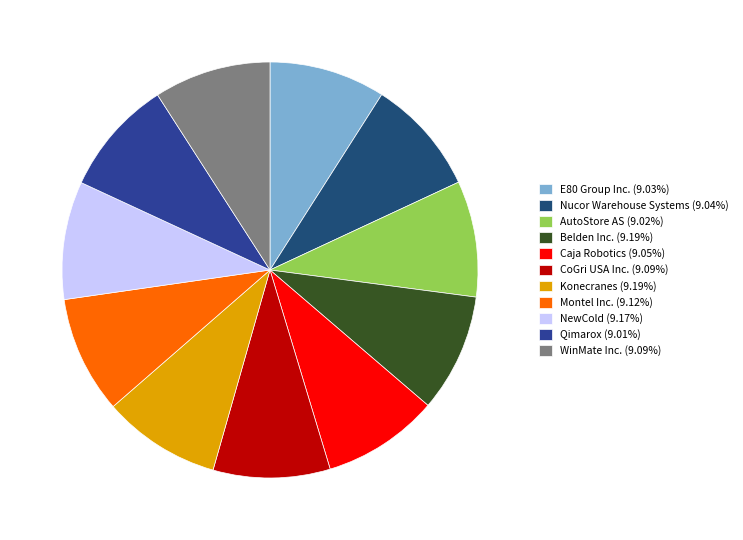

Between CoGri USA Inc. and Konecranes, which is larger?

Konecranes